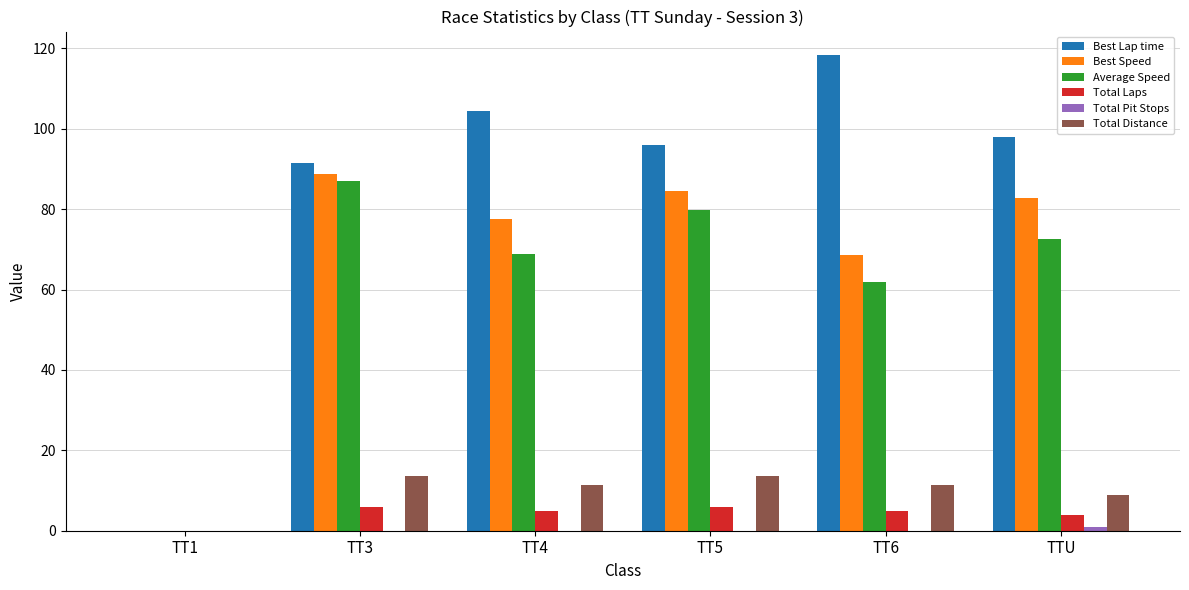

The value of Average Speed at TT4 is 105.2. True or false?

False